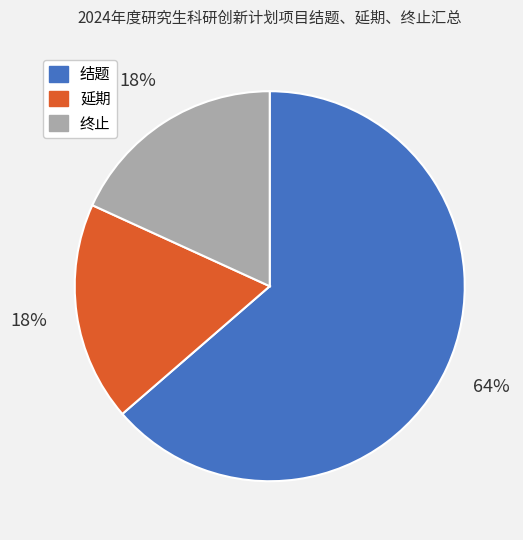

Count the number of slices in the pie.

3